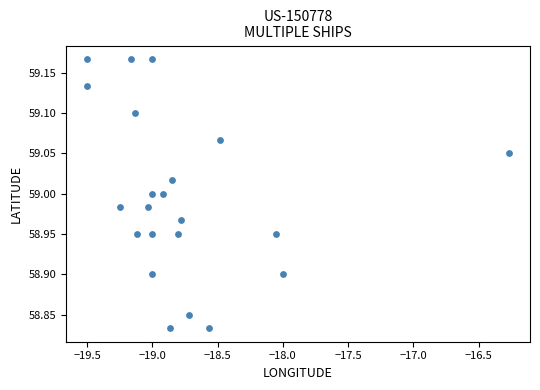

What is the range of X values (max minus min)?

3.2